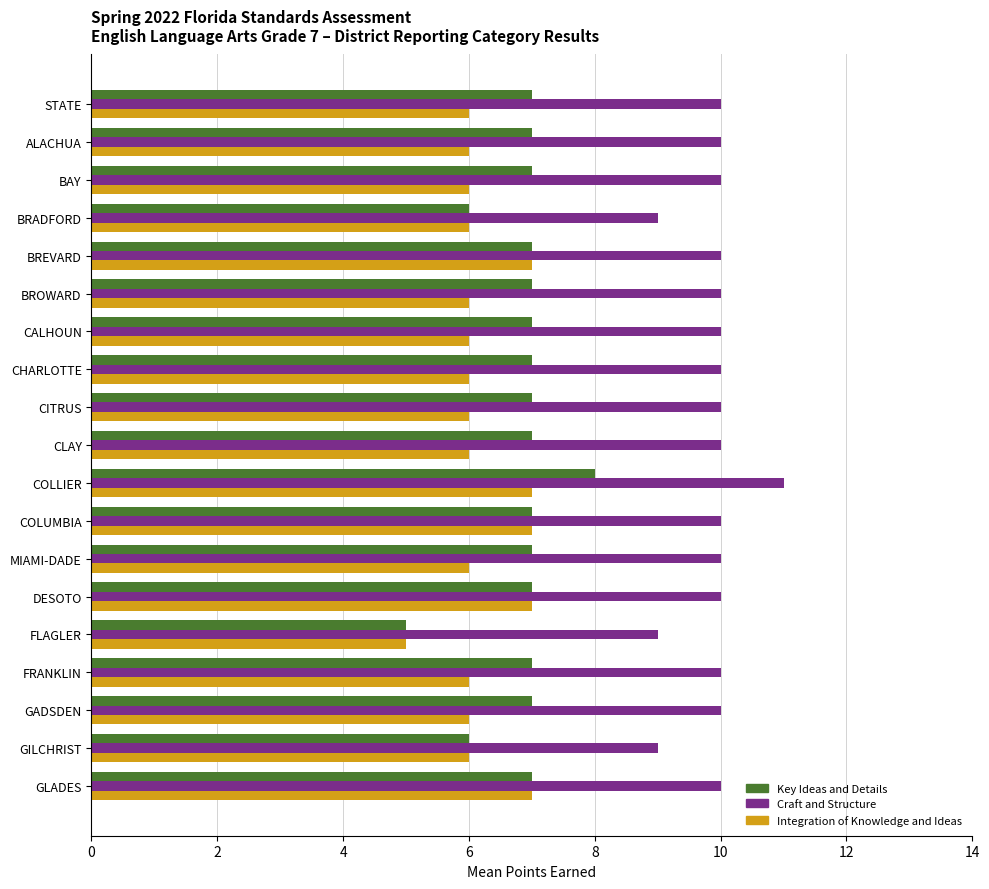

Which series has the largest total across all categories?

Craft and Structure